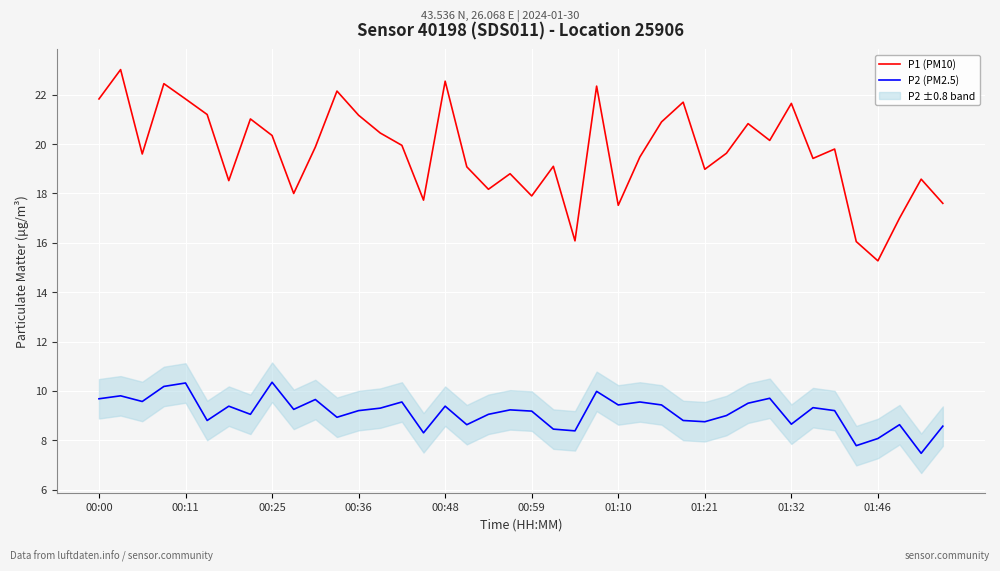

True or false: P2 (PM2.5) and P1 (PM10) intersect in this chart.

False